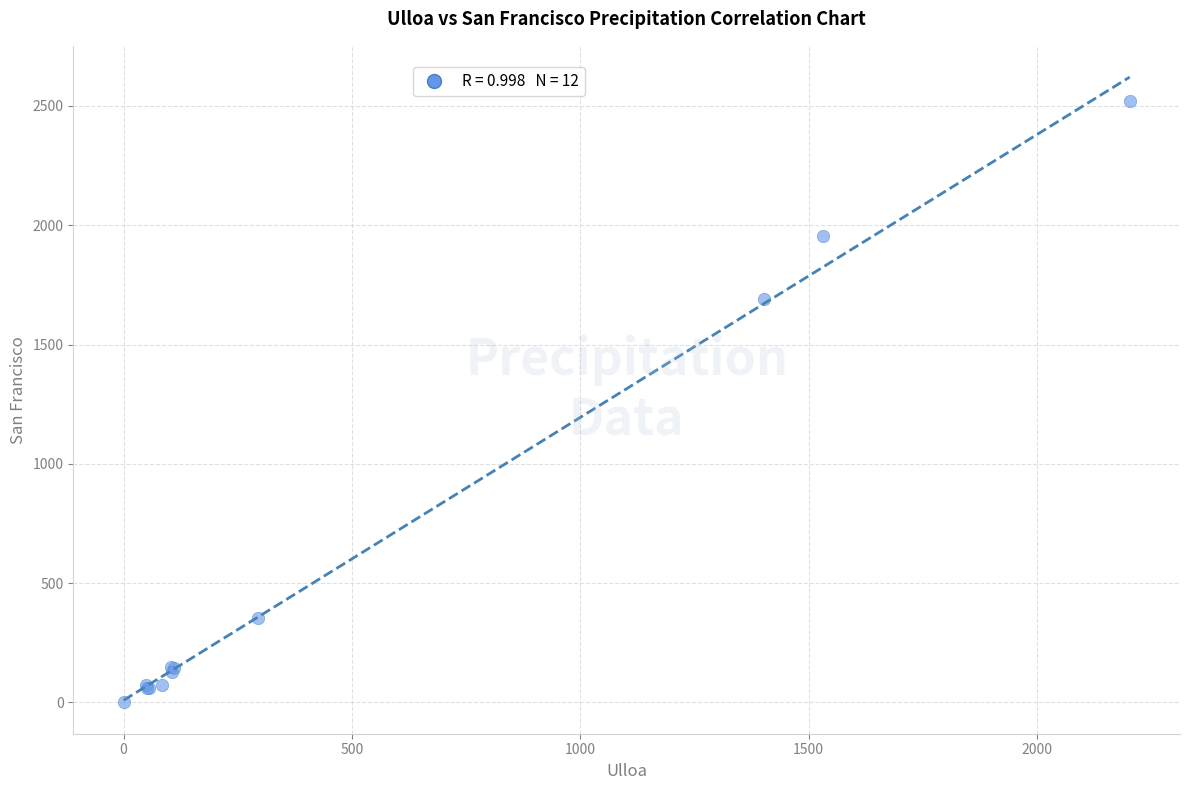

What Y value in the scatter plot is closest to 1260?

1690